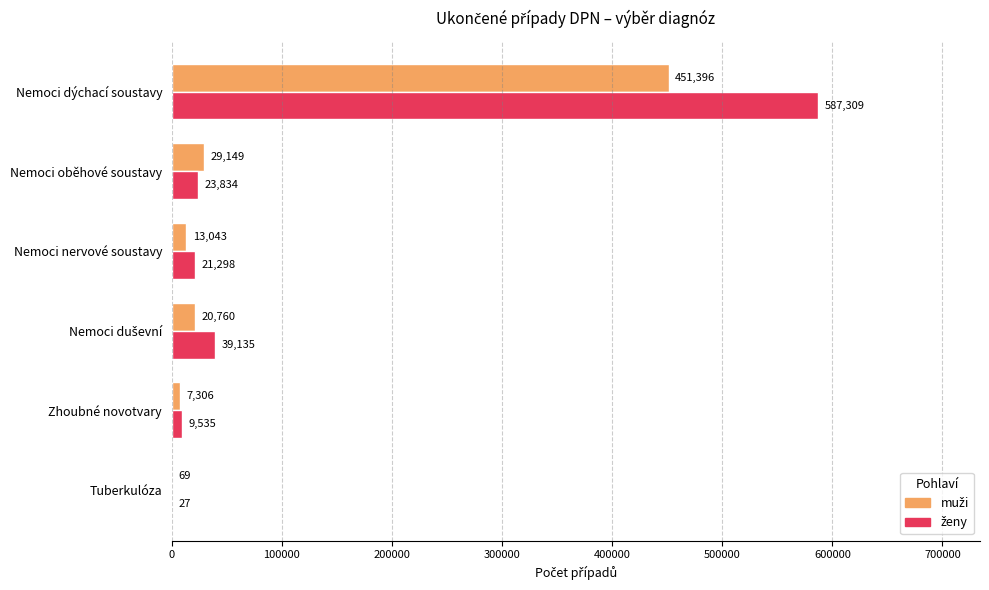

At which category is the sum across all series the highest?

Nemoci dýchací soustavy